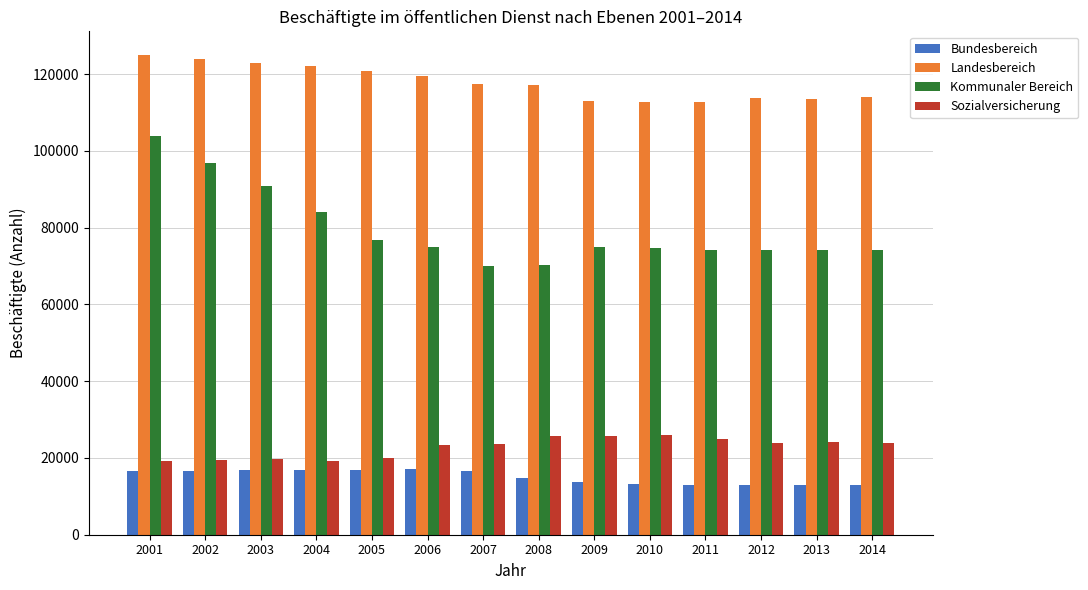

What is the difference between the highest and lowest values at 2003?

106007